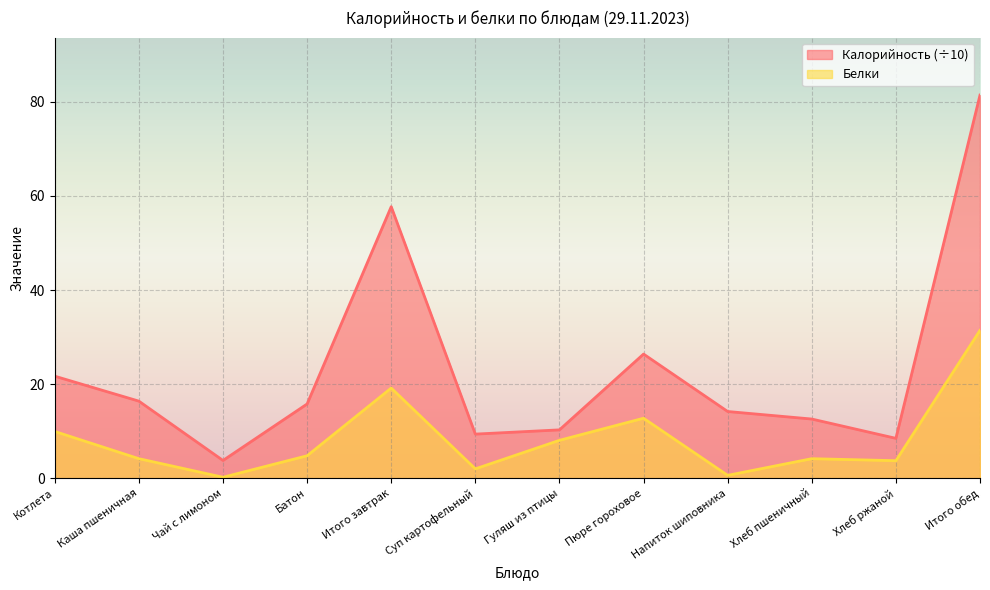

How many lines are shown in the chart?

2